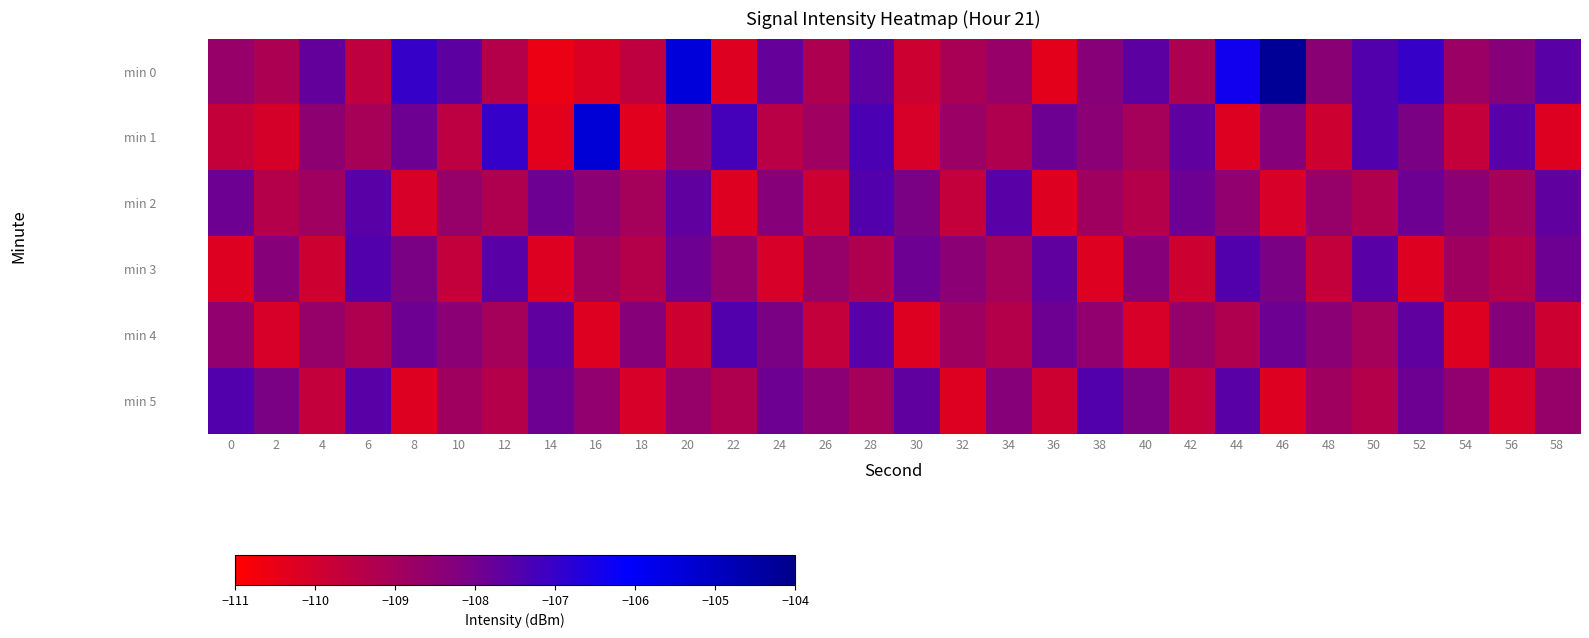

What is the difference between the highest and lowest values at 8?

3.2